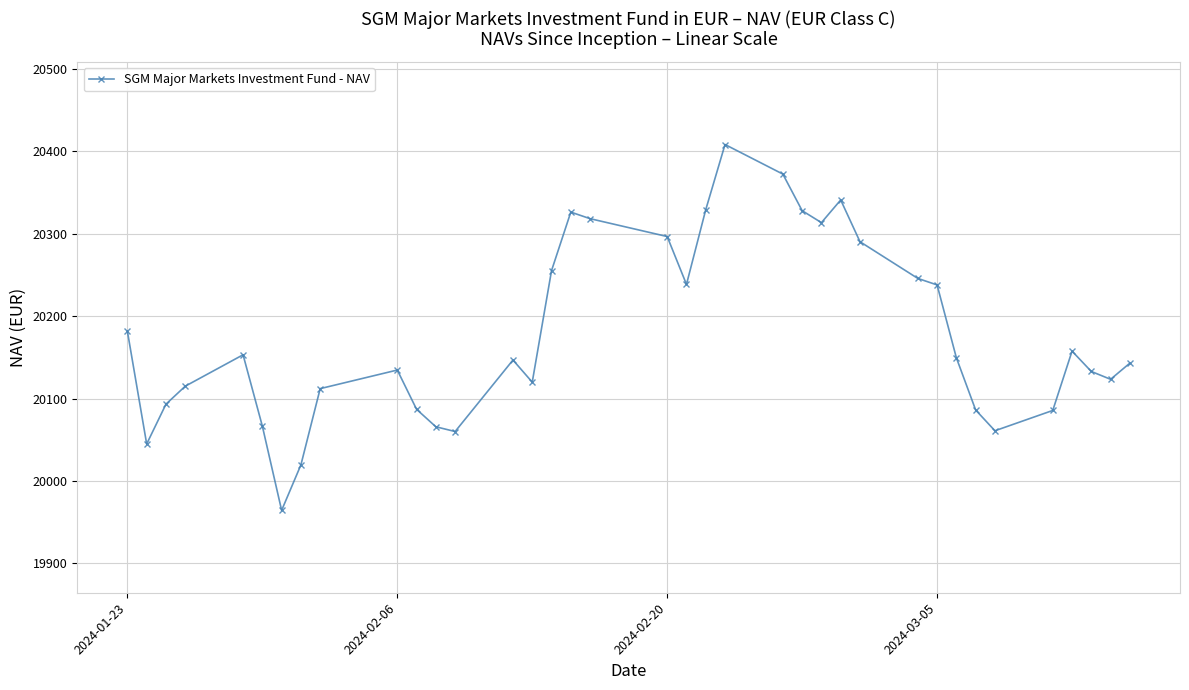

What is the difference between the maximum and minimum values?

444.2